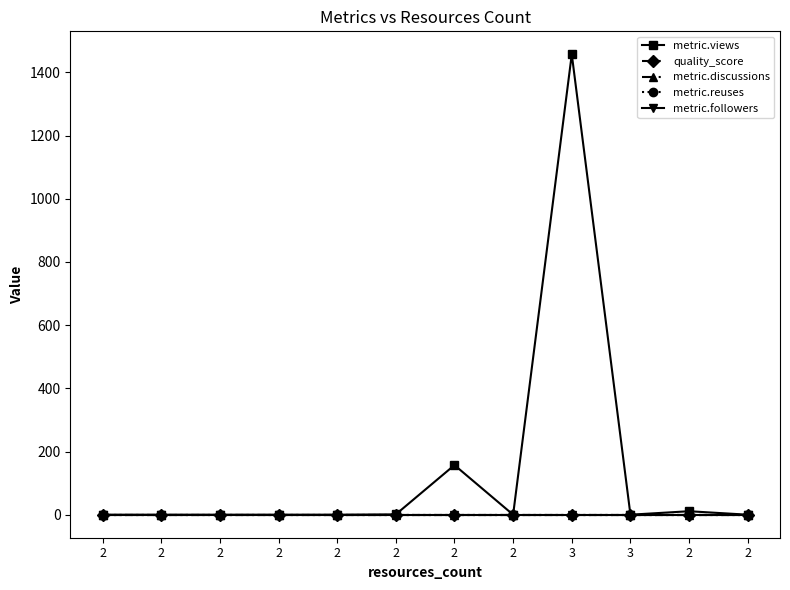

List the labels in order of metric.discussions value, largest first.

2, 2, 2, 2, 2, 2, 2, 2, 3, 3, 2, 2